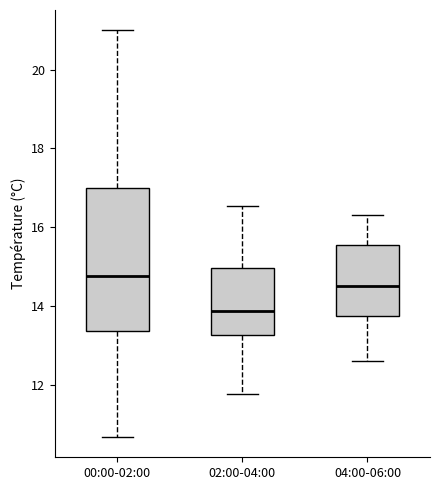

Reading left to right, read every box against the y-axis: the position of its median line, the range the box covers, and the ends of its whiskers. The values are not printed on the chart, so give them approximately, as read against the axis.

00:00-02:00: median 14.8, box 13.4 to 17.0, whiskers 10.6 to 21.0
02:00-04:00: median 13.8, box 13.2 to 15.0, whiskers 11.8 to 16.6
04:00-06:00: median 14.6, box 13.8 to 15.6, whiskers 12.6 to 16.4